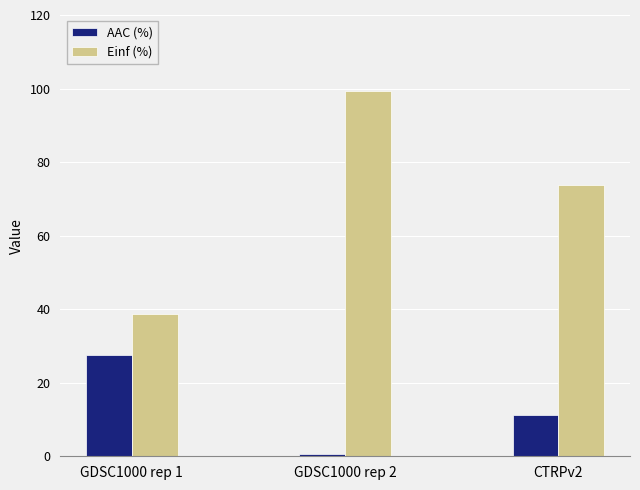

What is the value of the AAC (%) bar at the 2nd from the left?

0.6